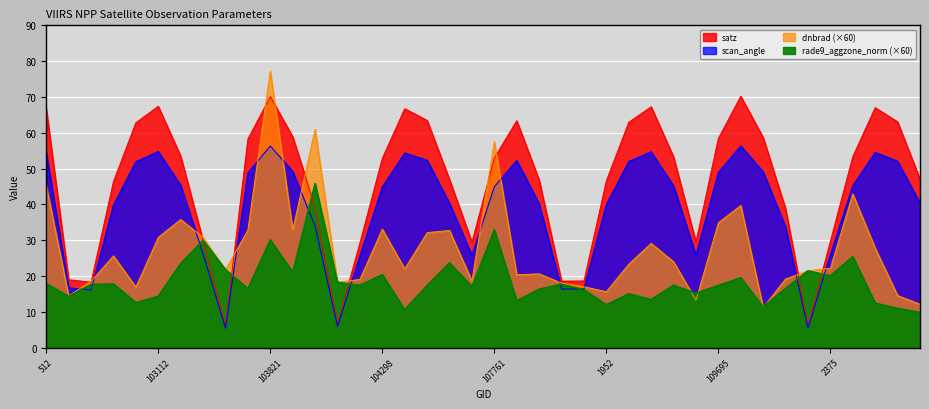

Read the scan_angle value at 109883.

49.1